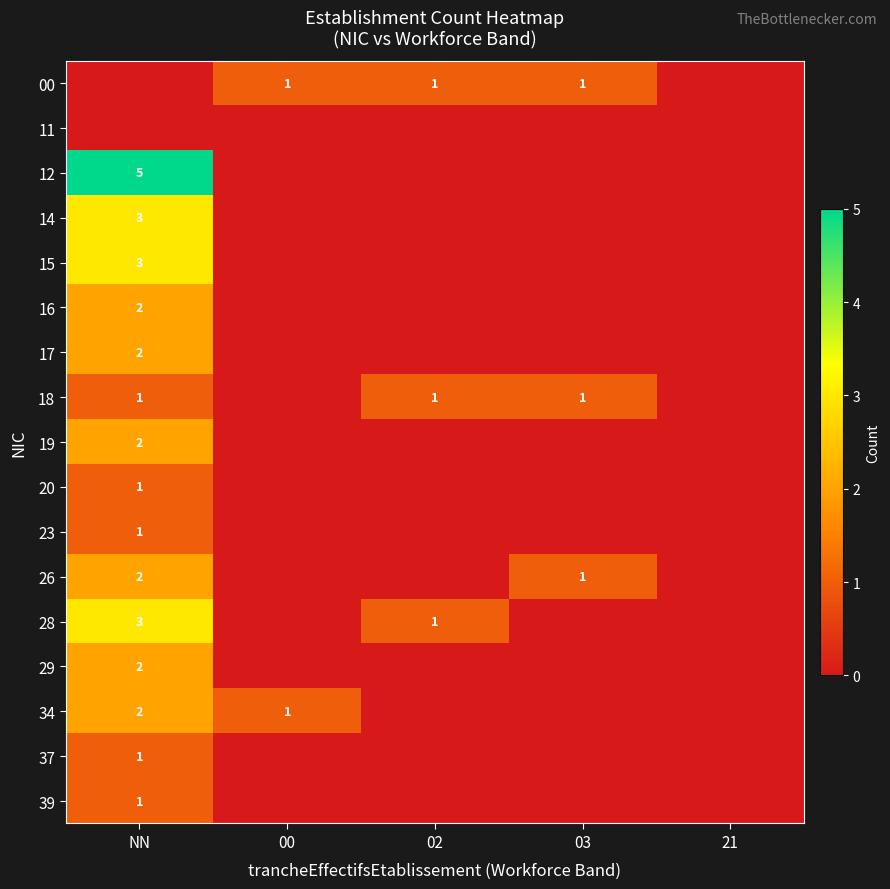

At how many categories does at least one series exceed 4?

1